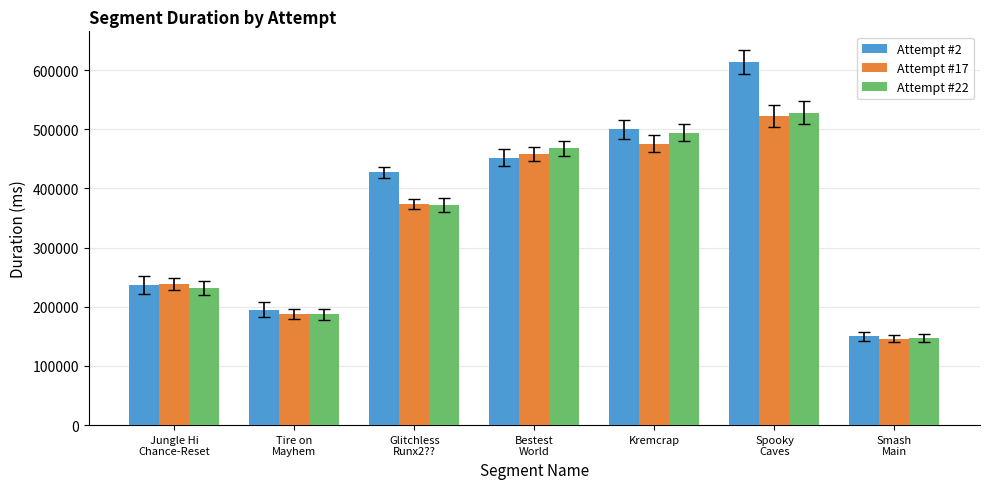

Which series has the largest range (max minus min)?

Attempt #2